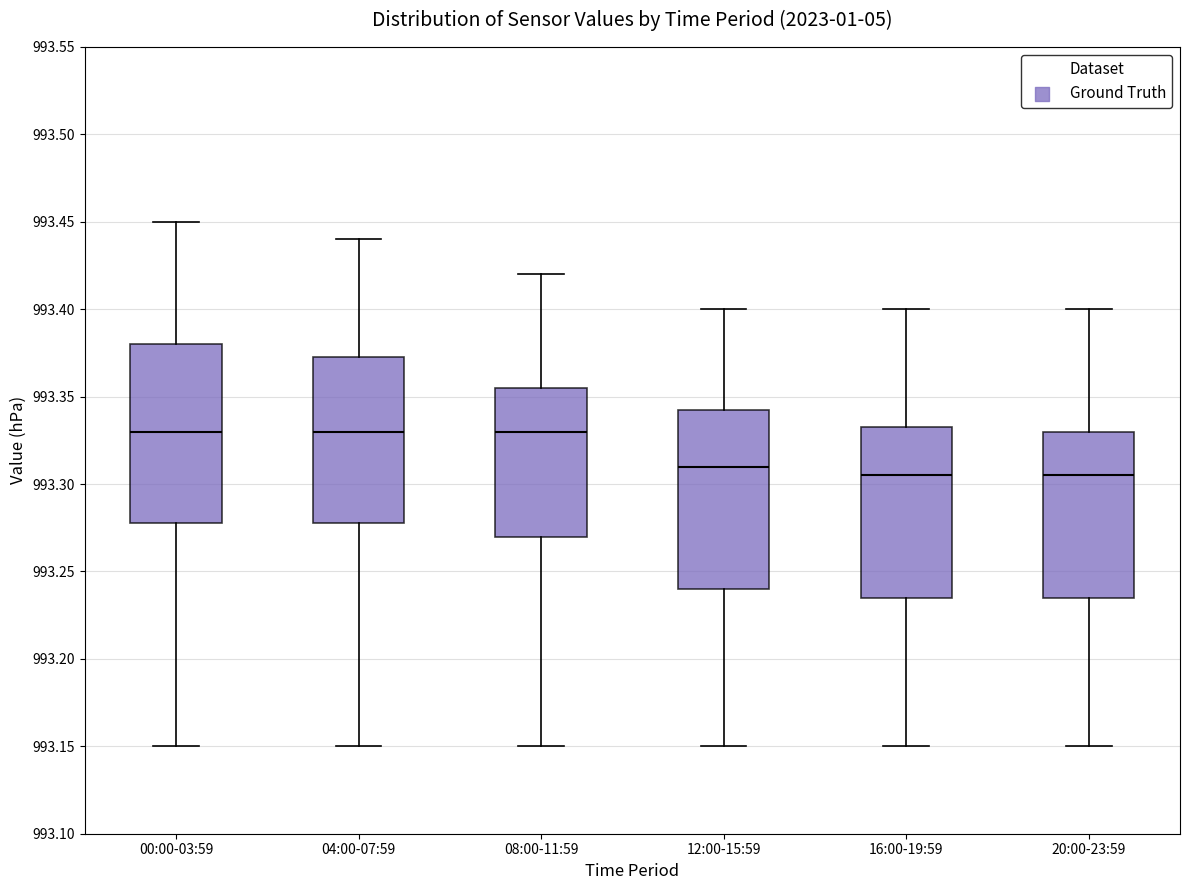

Where does the median line of the box for 04:00-07:59 sit on the y-axis? The values are not printed on the chart, so give them approximately, as read against the axis.

993.330